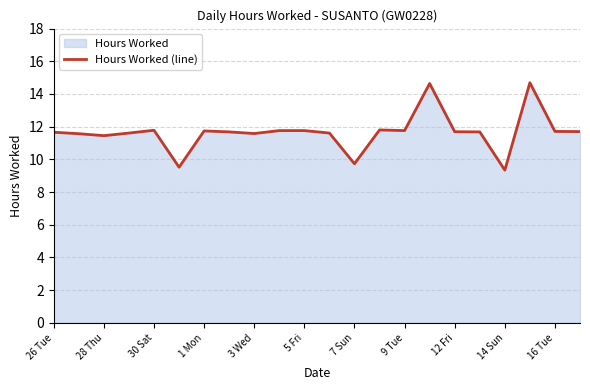

The value at 28 Thu is 11.4. True or false?

True